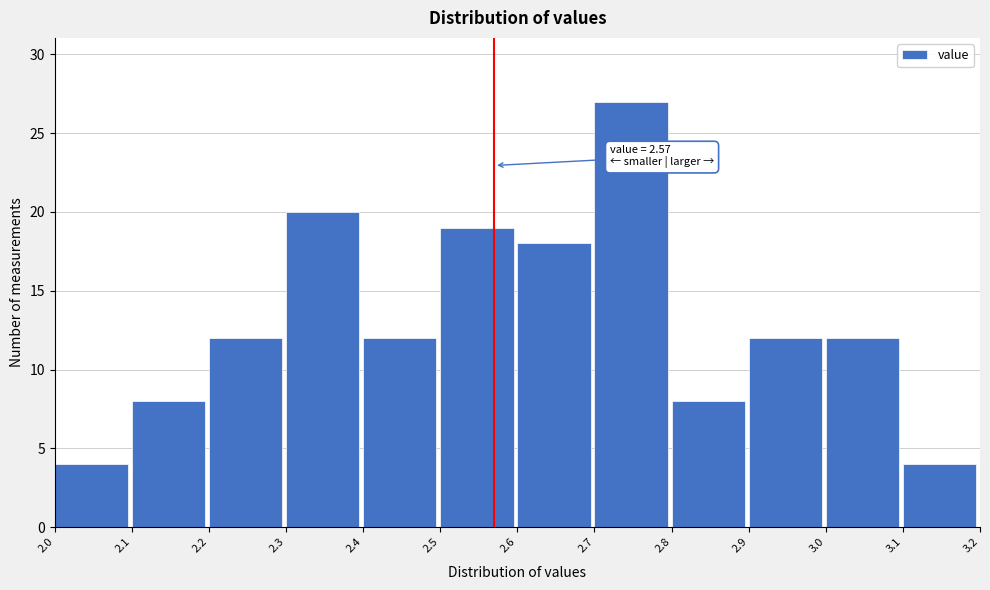

Which range on the x-axis has the tallest bar?

2.7 to 2.8